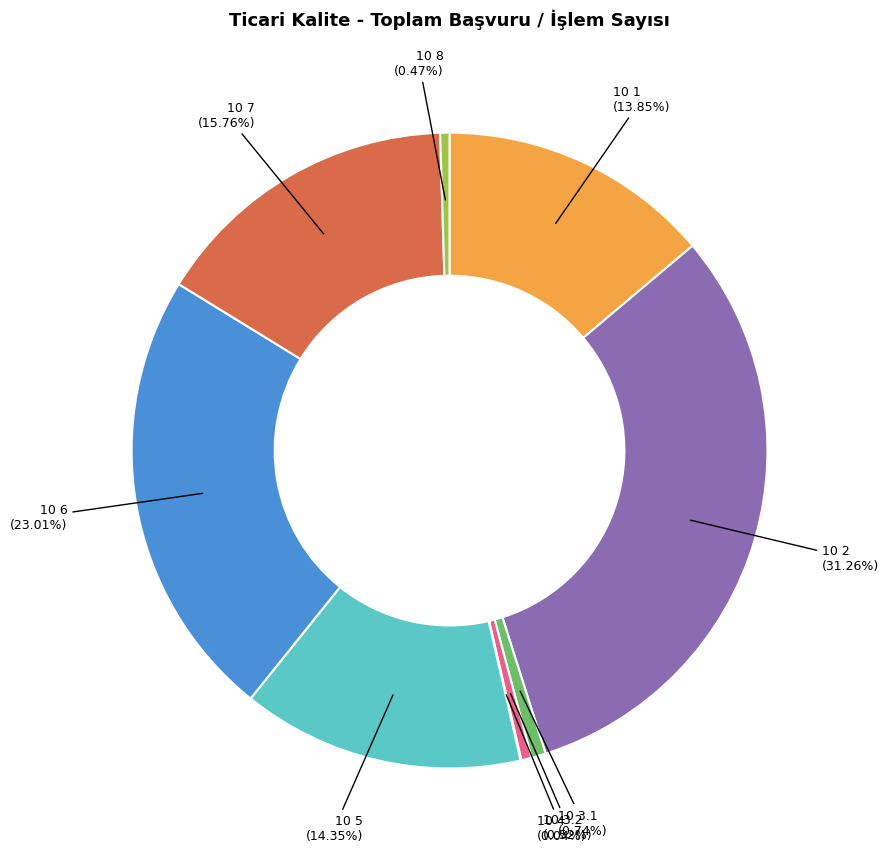

To the nearest percent, what is the average slice percentage?

11%